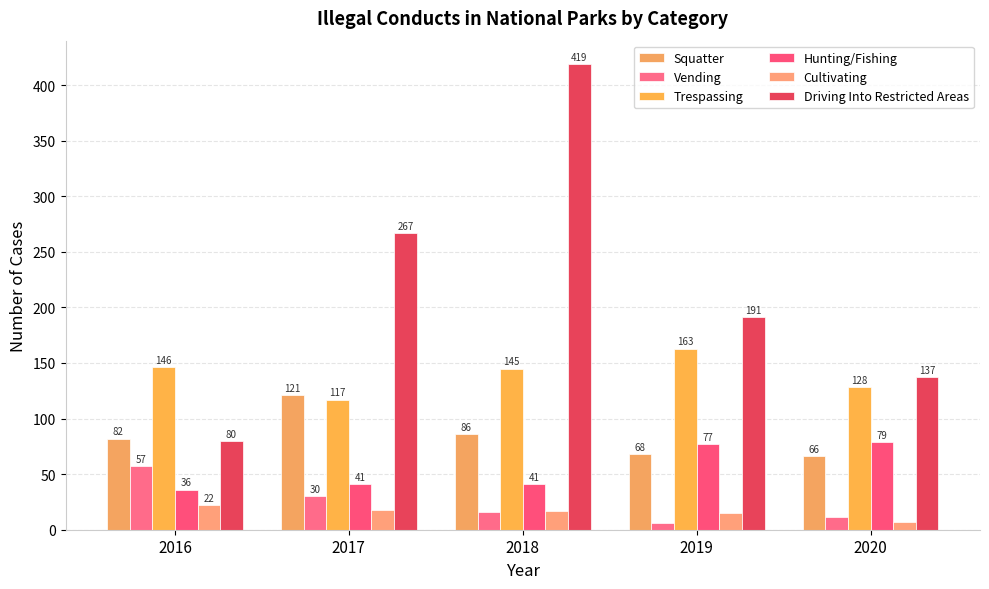

What are all the series names shown in the legend?

Squatter, Vending, Trespassing, Hunting/Fishing, Cultivating, Driving Into Restricted Areas